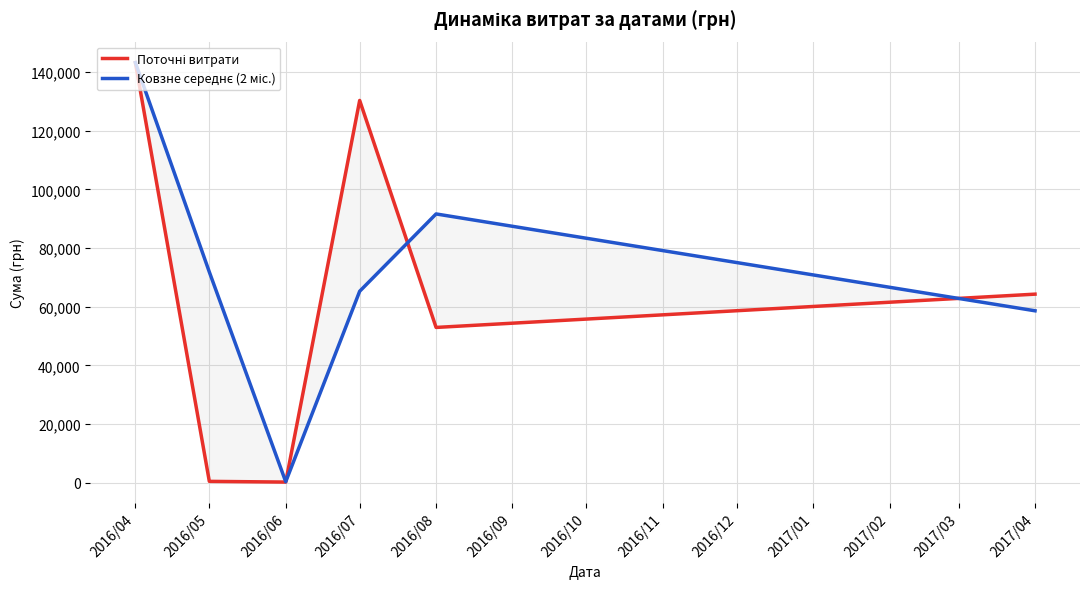

Reading right to left, what are all the values shown in this chart?

Поточні витрати: 64293.0	52936.8	130379.7	176.0	420.0	143293.9
Ковзне середнє (2 міс.): 58614.9	91658.3	65277.9	298.0	71856.9	143293.9